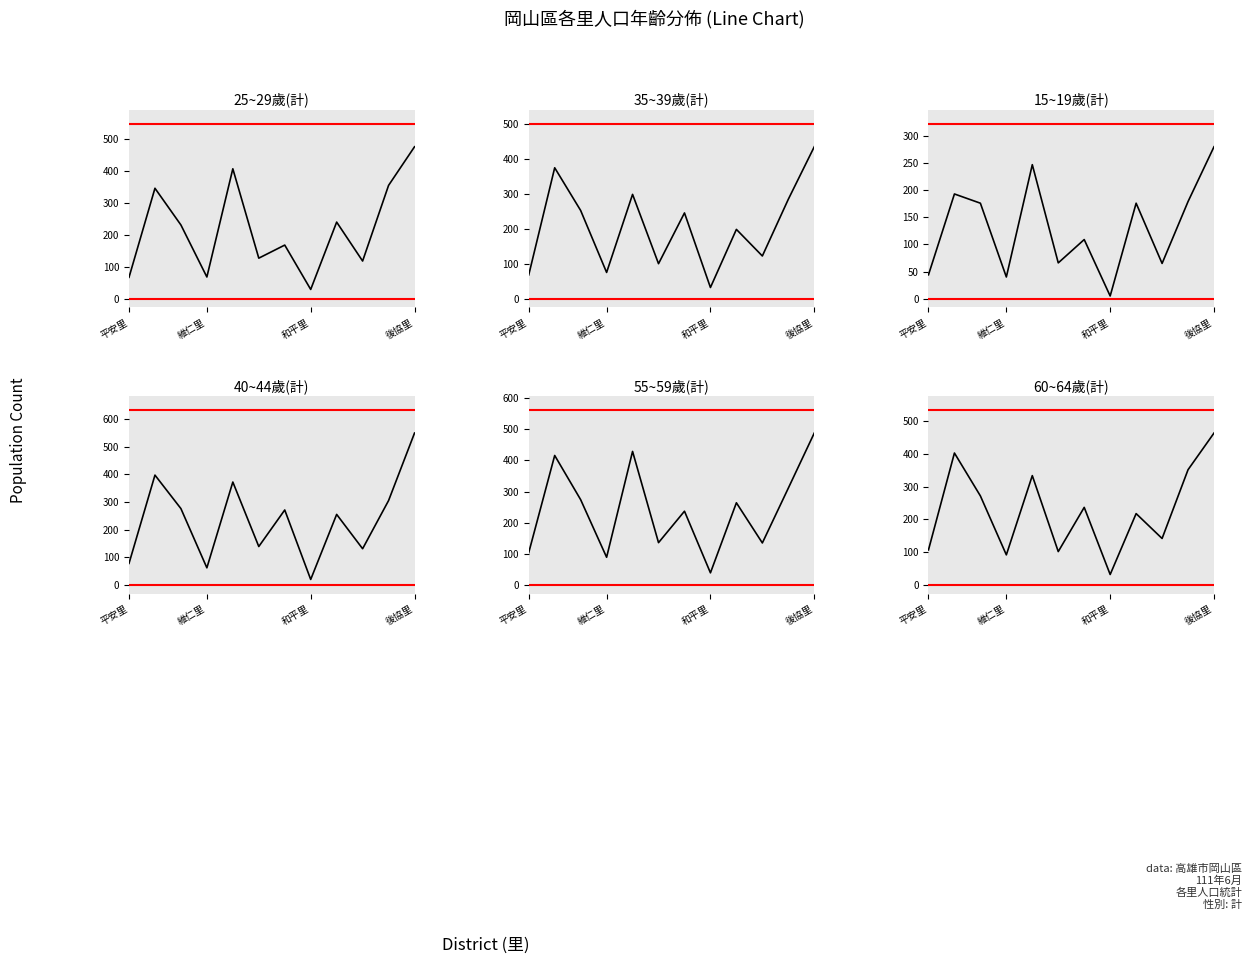

What are all the series names shown in the legend?

25~29歲(計), 35~39歲(計), 15~19歲(計), 40~44歲(計), 55~59歲(計), 60~64歲(計)